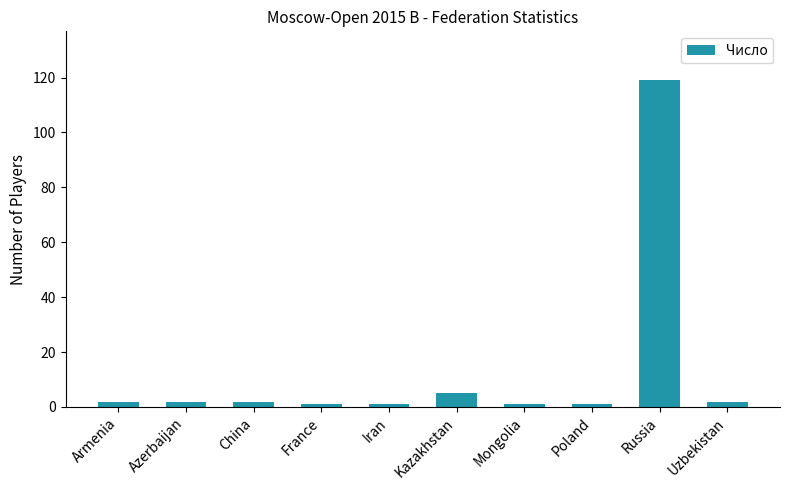

What is the ratio of the value at Kazakhstan to the value at Uzbekistan?

2.5